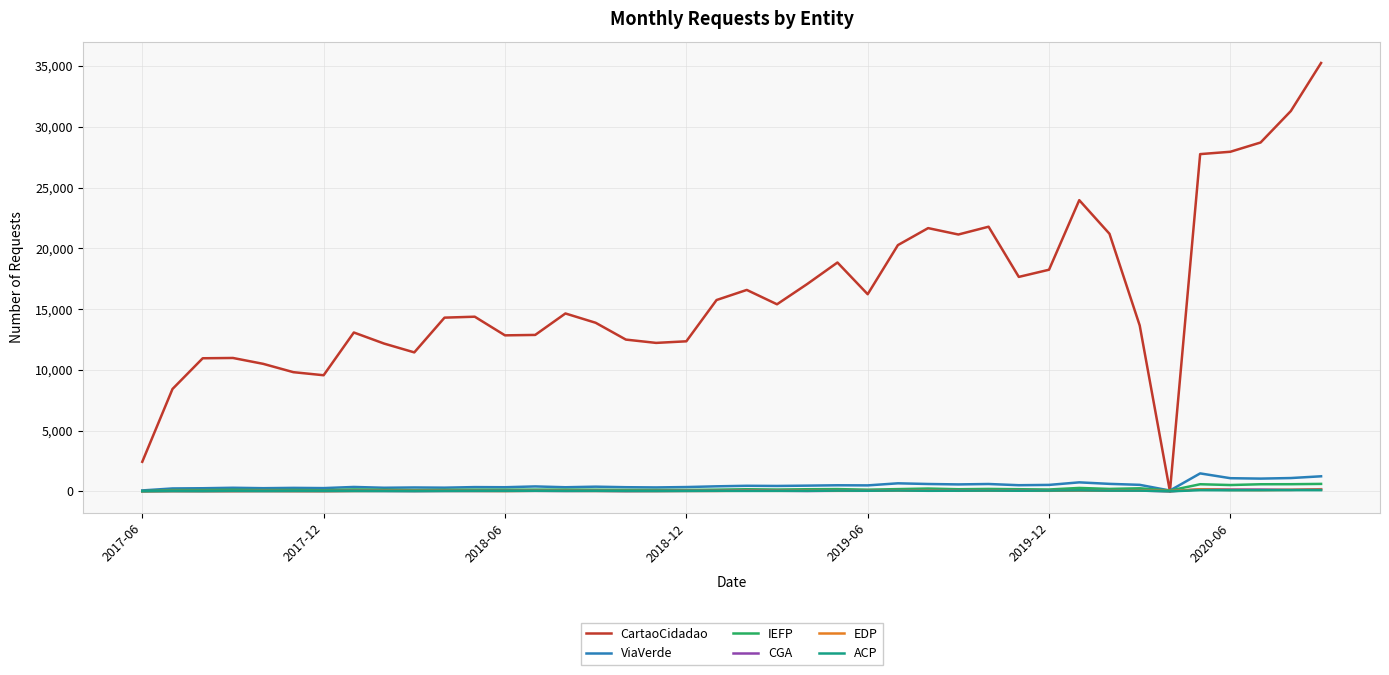

What is the greatest value displayed?

35247